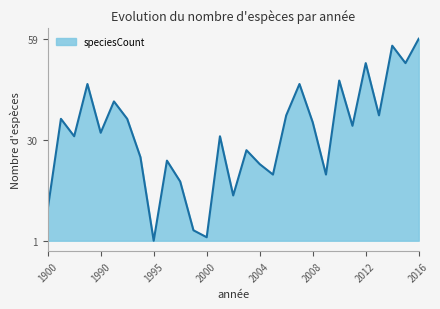

Reading left to right, extract all data points from this chart.

10	36	31	46	32	41	36	25	1	24	18	4	2	31	14	27	23	20	37	46	35	20	47	34	52	37	57	52	59